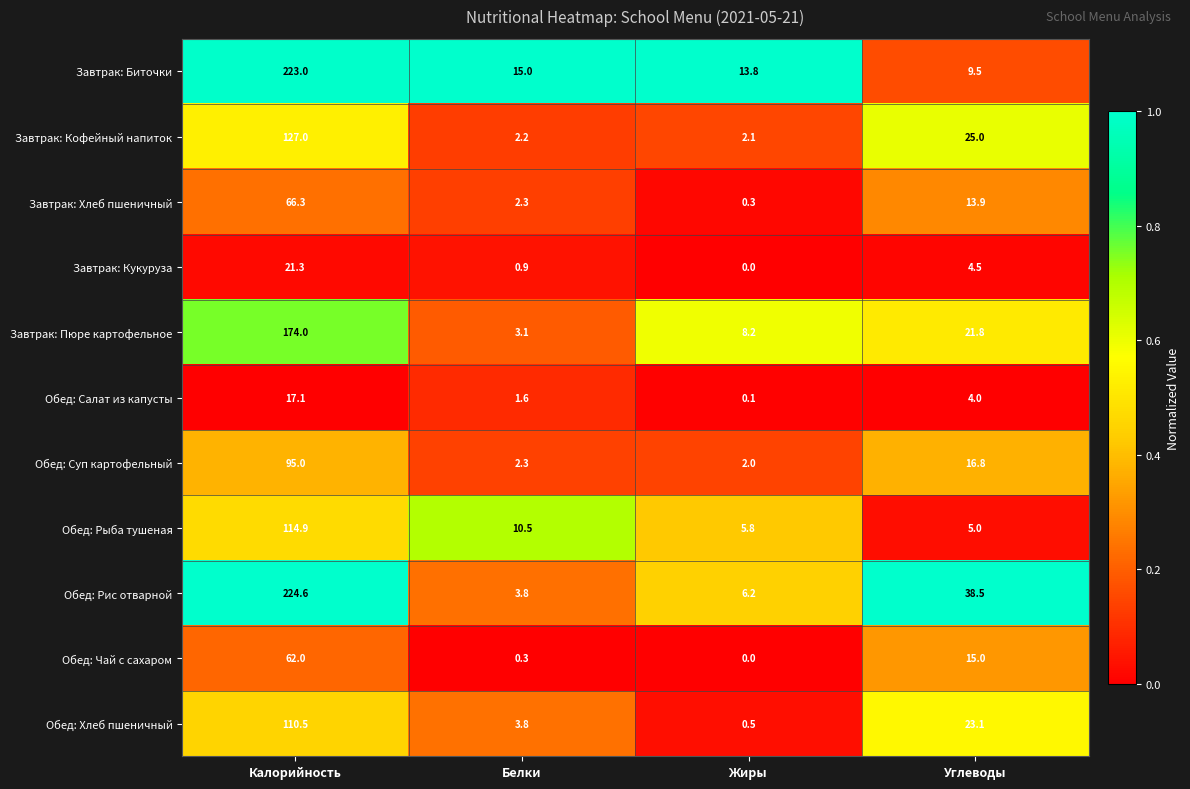

What is the difference between the Обед: Рис отварной values at Калорийность and Углеводы?

186.1